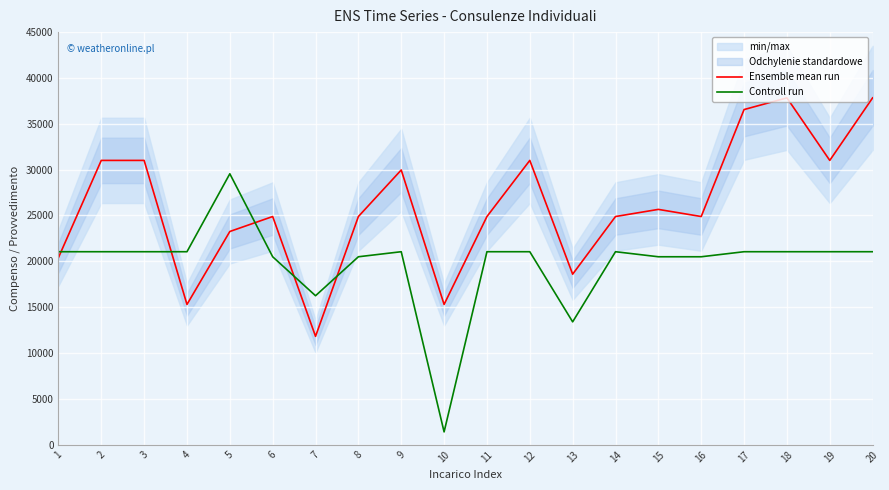

The value of Controll run at 1 is 9935.4. True or false?

False